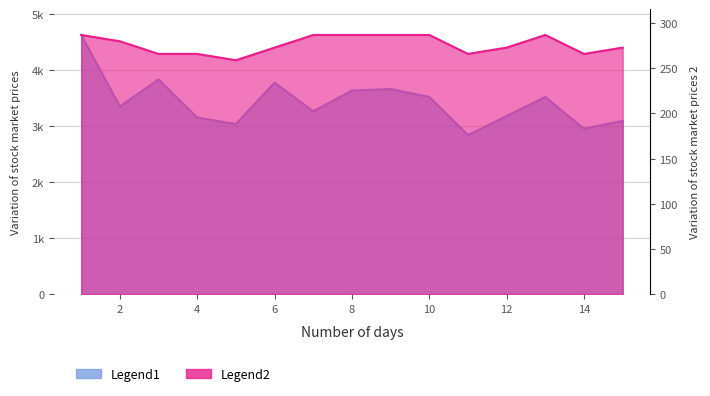

Which has a higher value, 6 or 10?

6